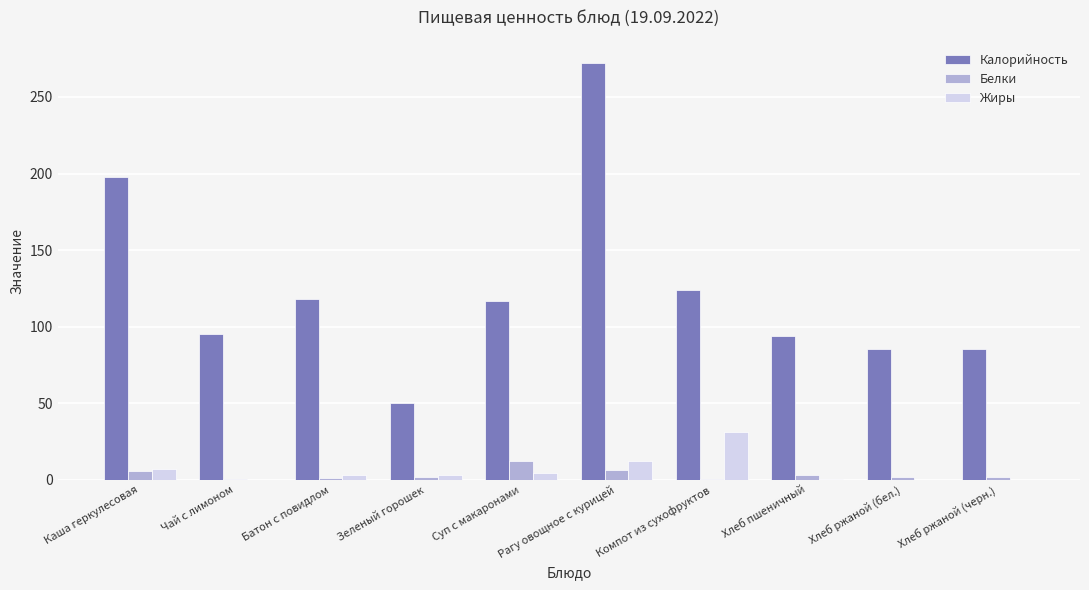

Between Компот из сухофруктов and Хлеб ржаной (бел.), which series saw the biggest shift?

Калорийность